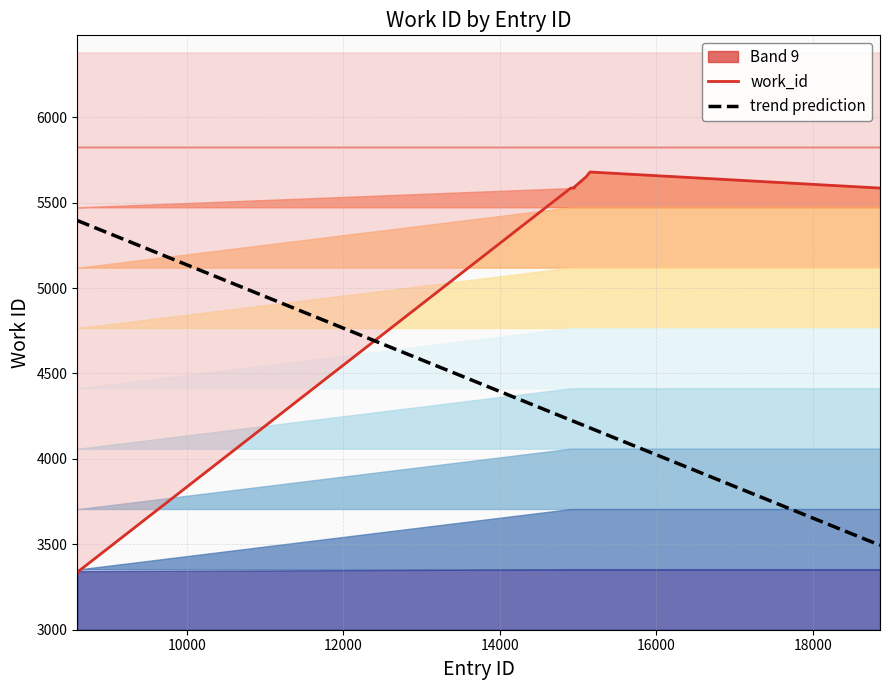

The value of work_id at 14000 is 7912.9. True or false?

False